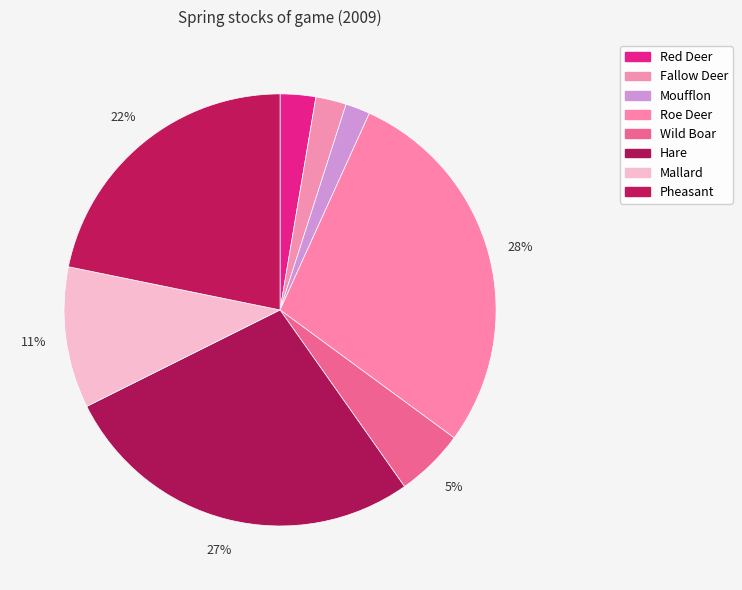

To the nearest percent, what is the combined percentage of Hare and Moufflon?

29%